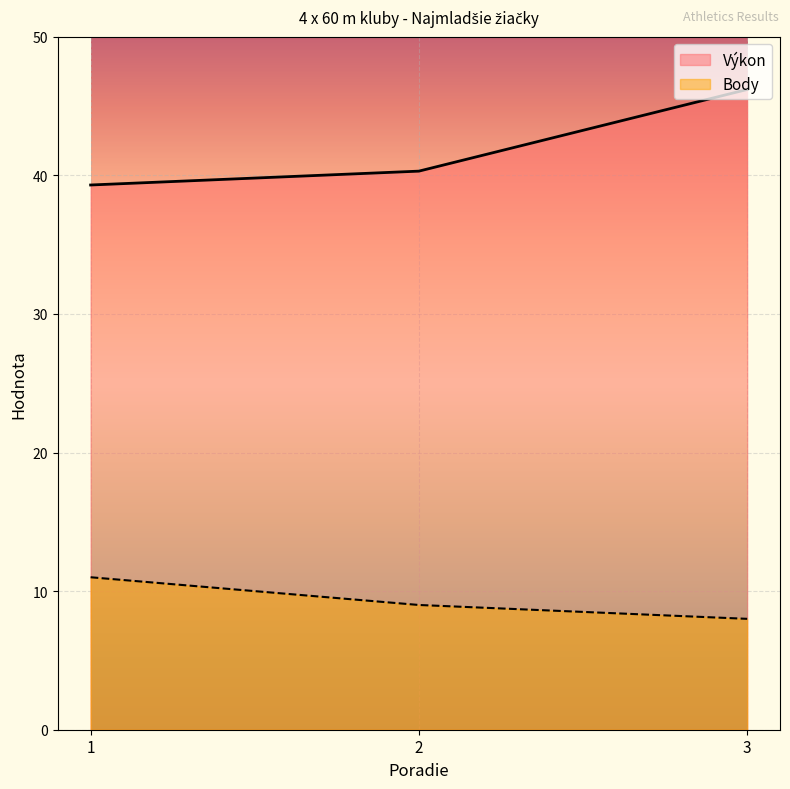

What is the spread (max minus min) of values at 3?

38.2